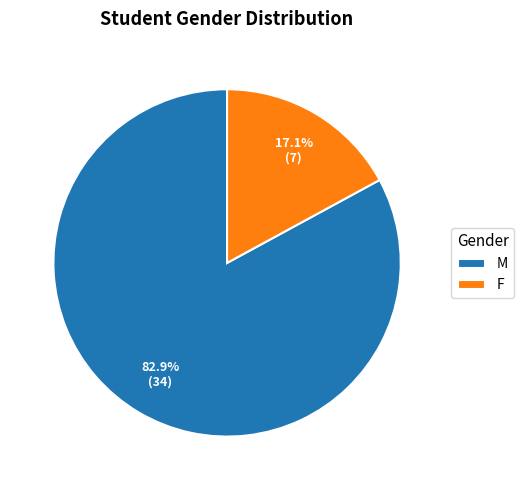

To the nearest percent, what is the difference between the M and F slice percentages?

66%